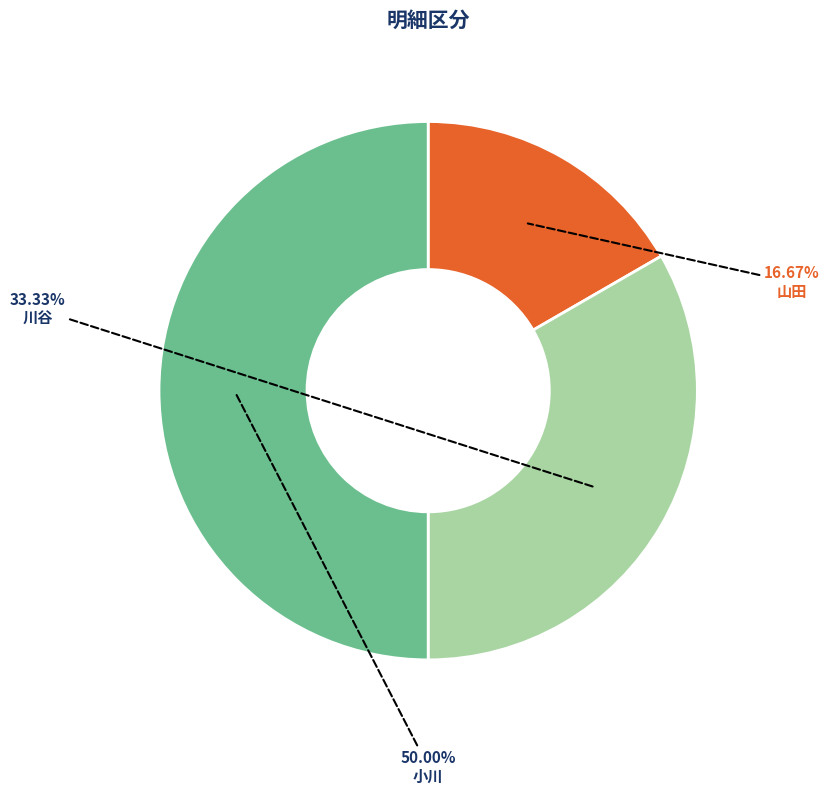

What percentage is the 川谷 slice, to the nearest percent?

33%